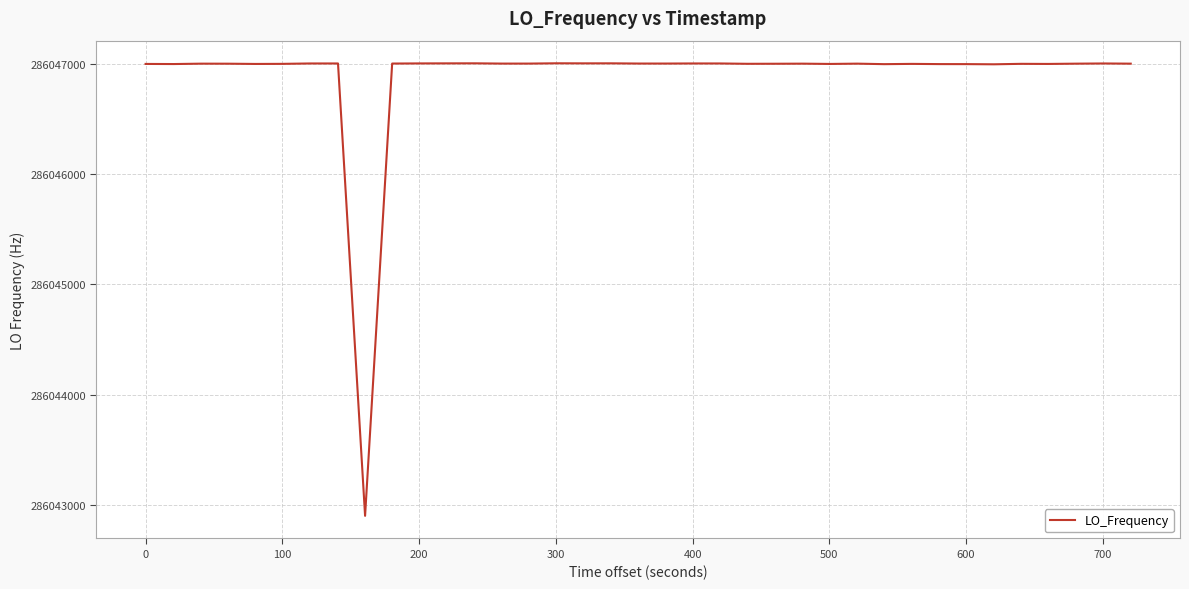

What is the greatest value displayed?

286047002.7